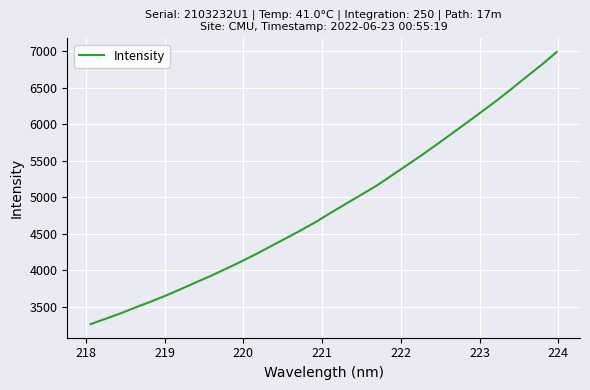

What is the maximum value shown in the chart?

6990.4